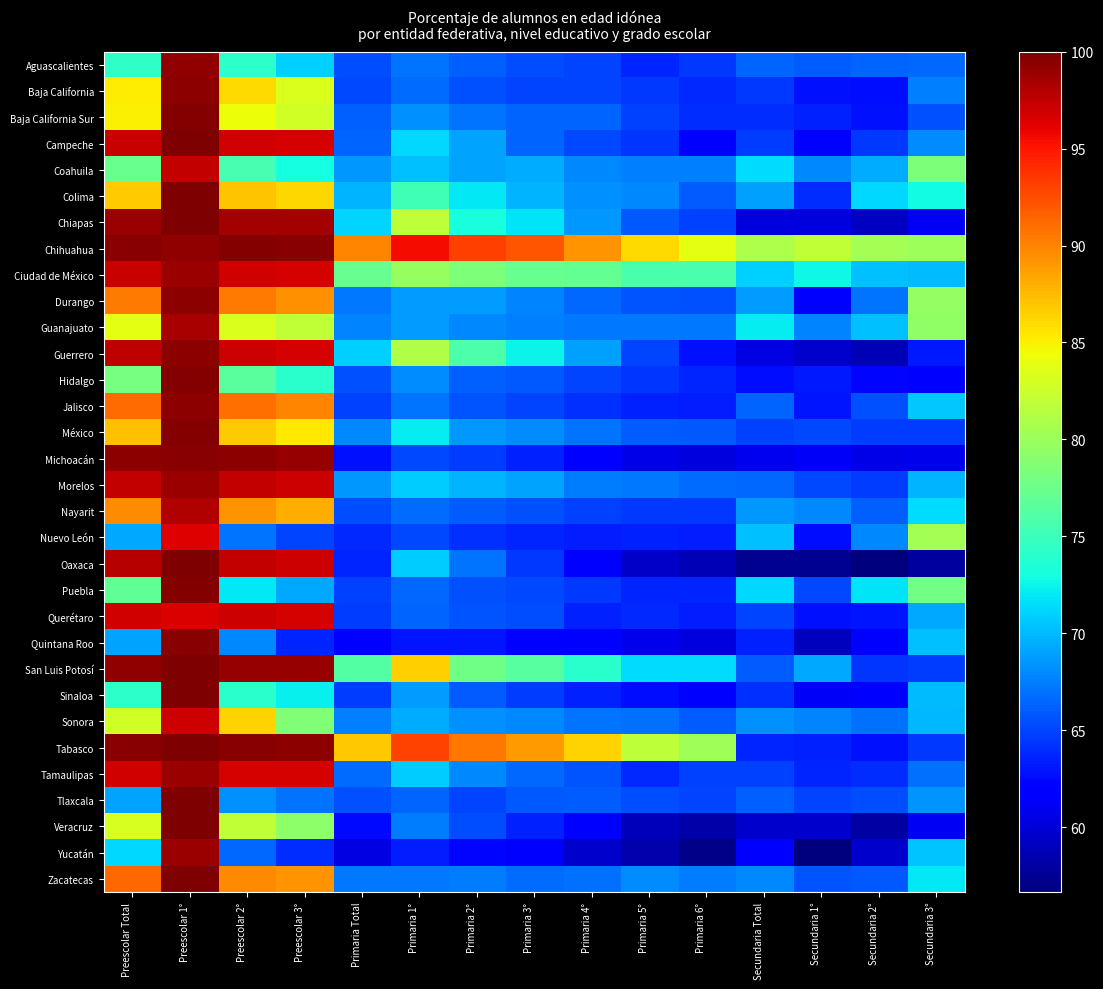

What is the spread (max minus min) of values at Preescolar 1°?

3.6